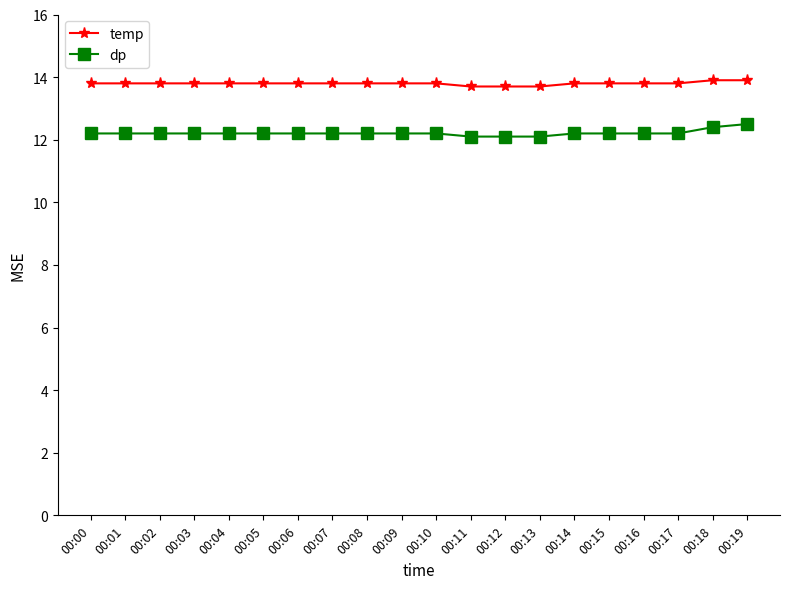

What is the sum of all temp values?

275.9